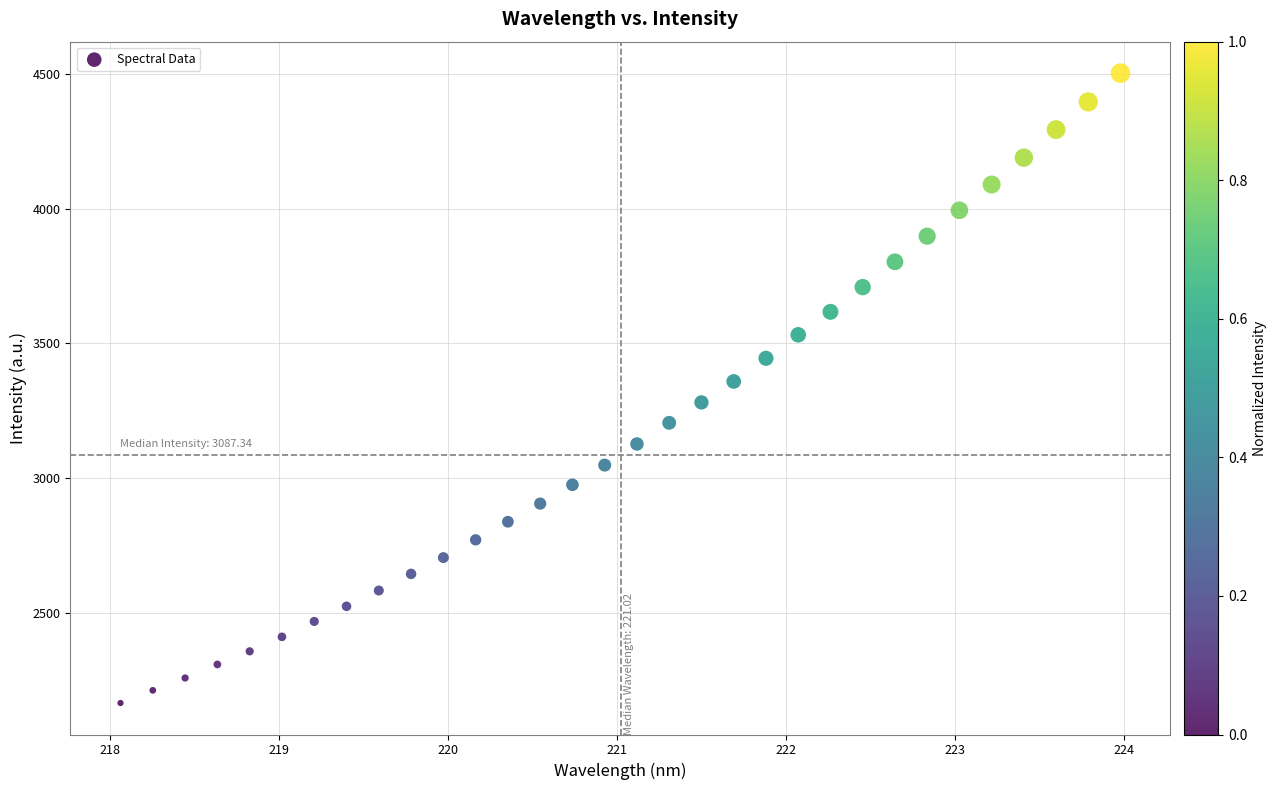

What is the range of Y values (max minus min)?

2340.4